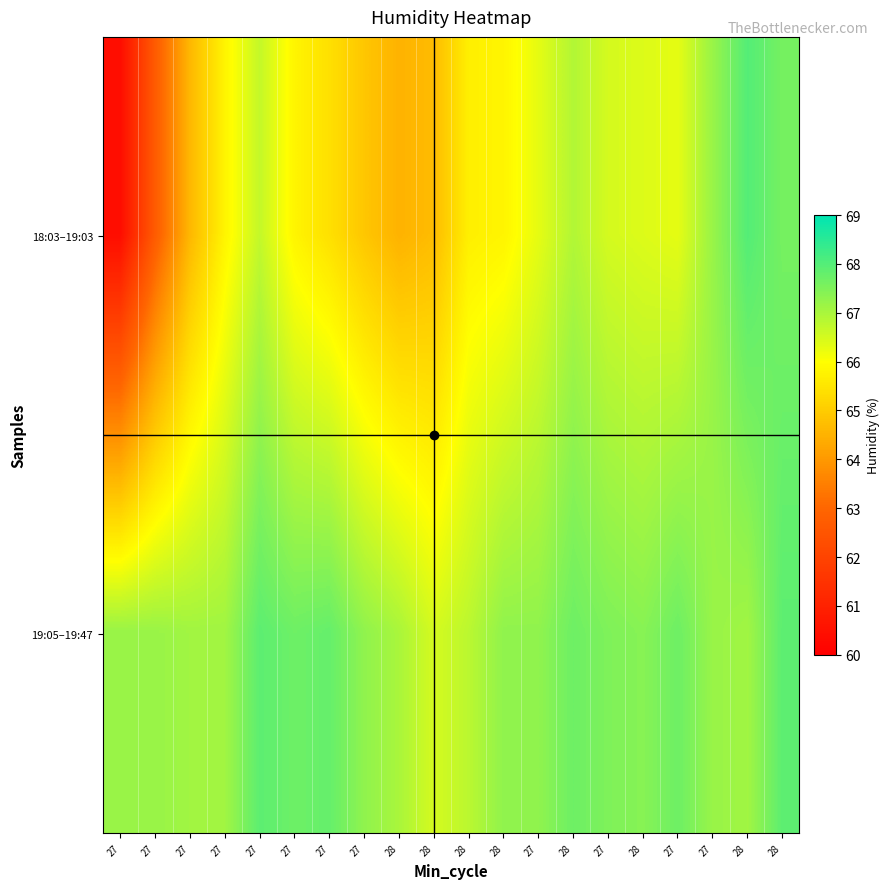

List the series in order of their peak value, highest first.

18:03–19:03, 19:05–19:47